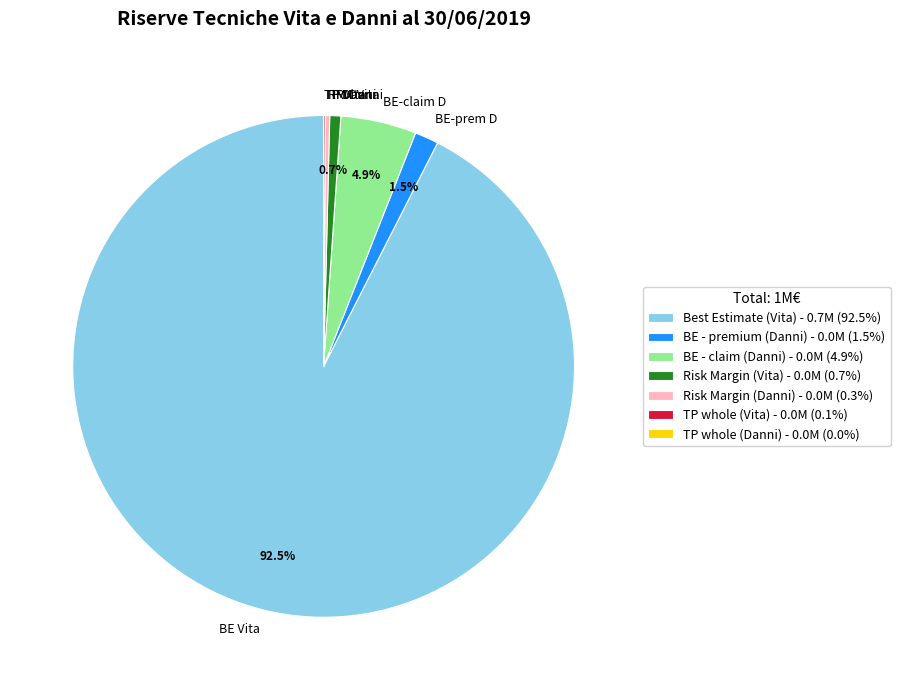

Is there any slice that represents more than half of the pie?

Yes